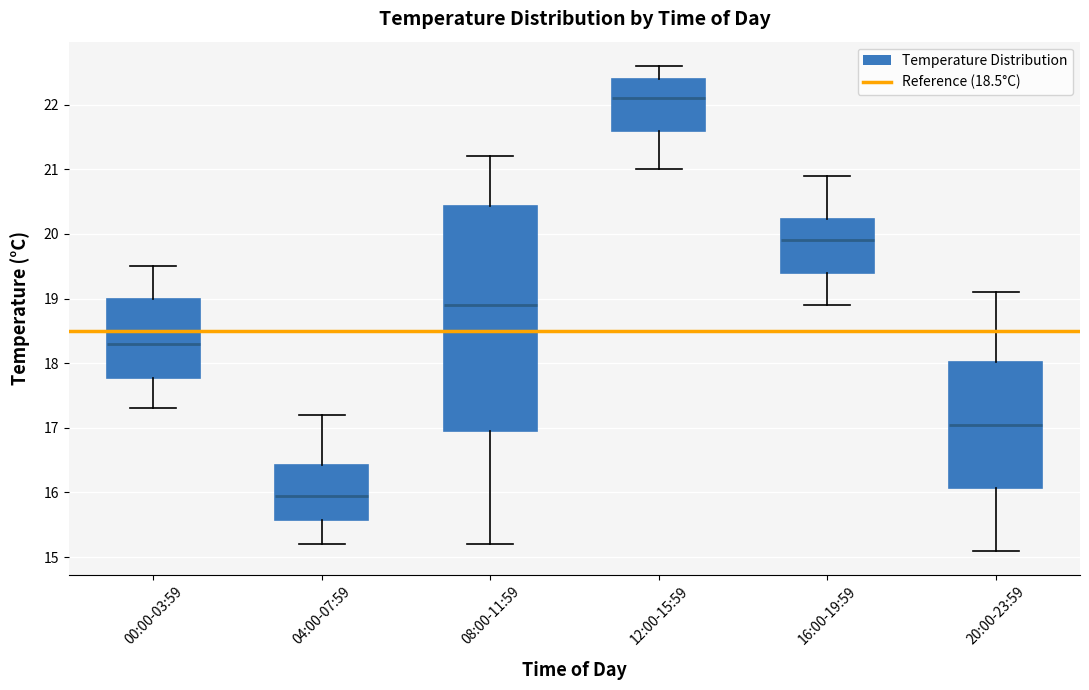

Where does the upper whisker of the box for 12:00-15:59 end on the y-axis? The values are not printed on the chart, so give them approximately, as read against the axis.

22.6